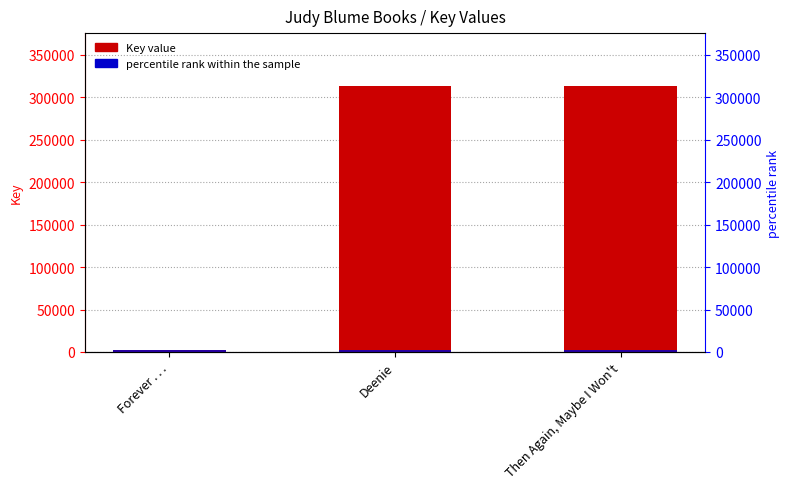

What is the average value of the percentile rank within the sample series?

2000